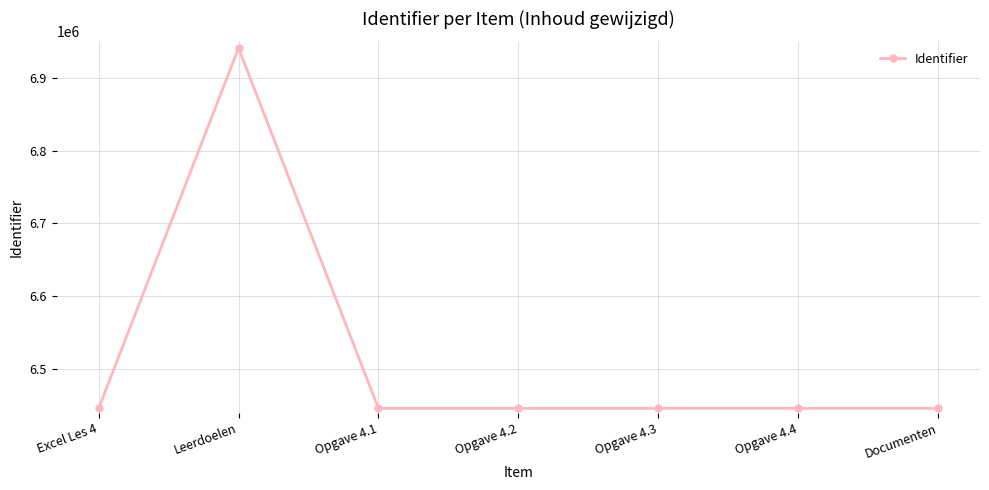

At which label does the data first exceed 6446027?

Leerdoelen